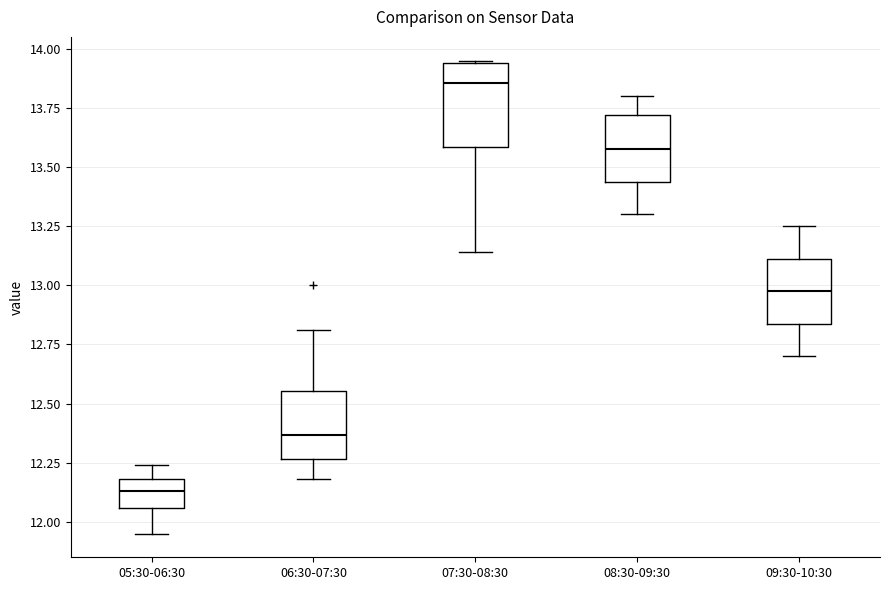

Which box has the highest median line?

07:30-08:30